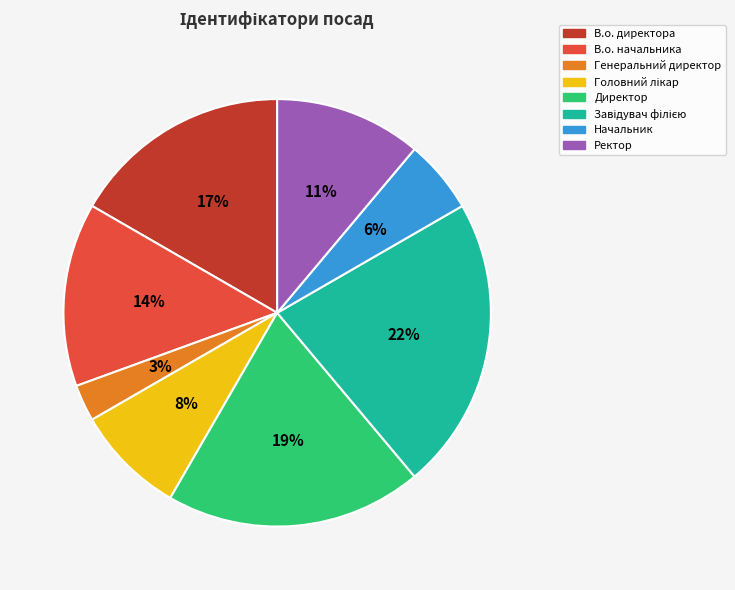

To the nearest percent, what portion does Директор represent?

19%